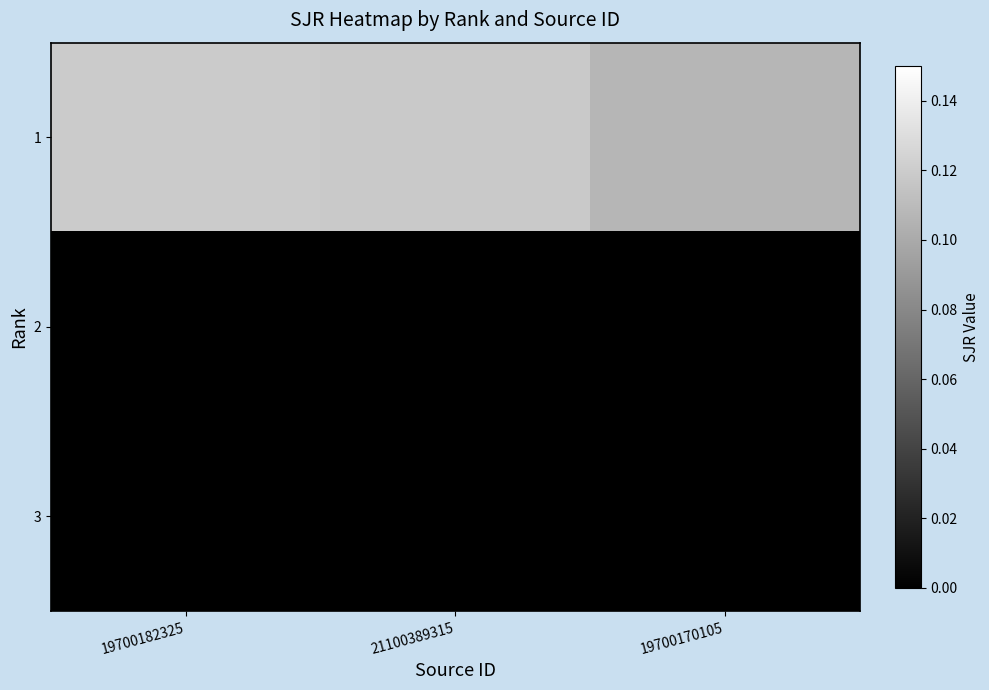

Which series has the largest total across all categories?

1